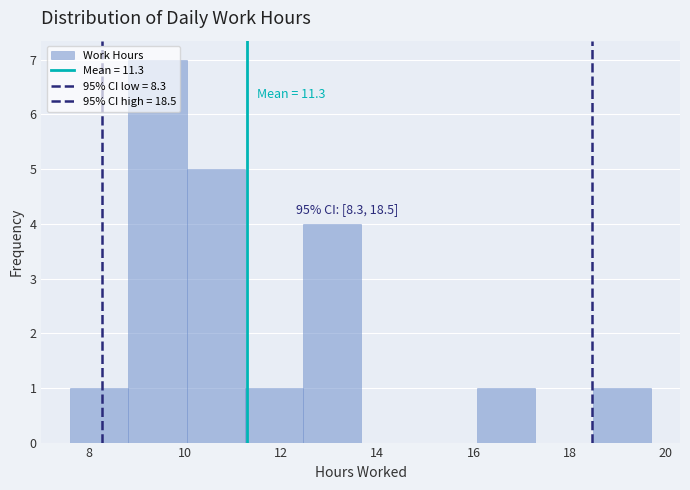

Over which range of the x-axis is the bar tallest?

8.8 to 10.0